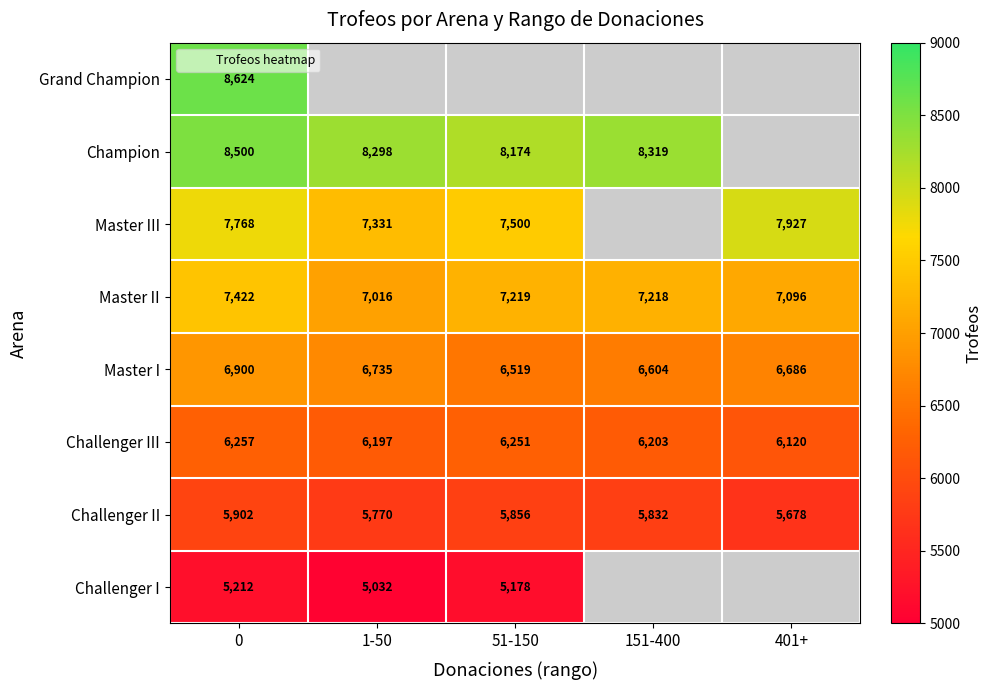

How many values in the Master II series are below 7218?

2